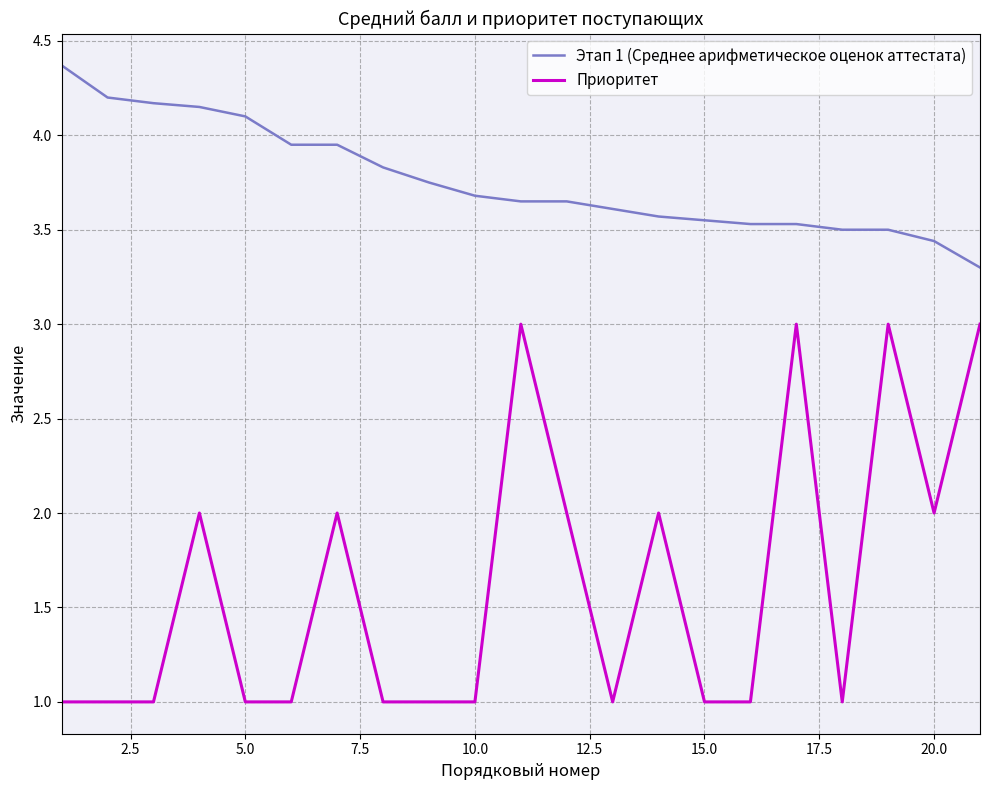

What is the difference between the maximum and minimum values in the Приоритет series?

2.0